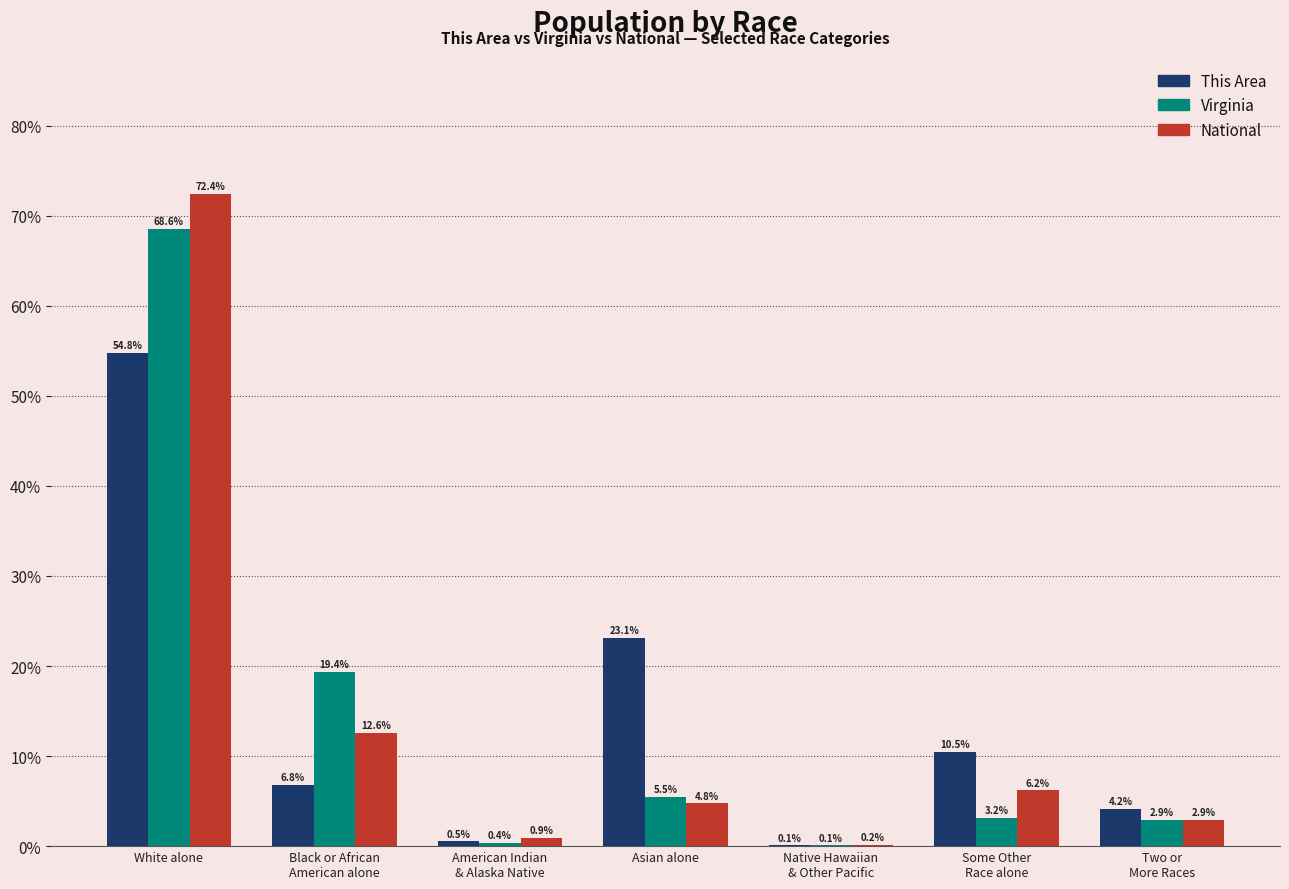

At which category is the sum across all series the highest?

White alone